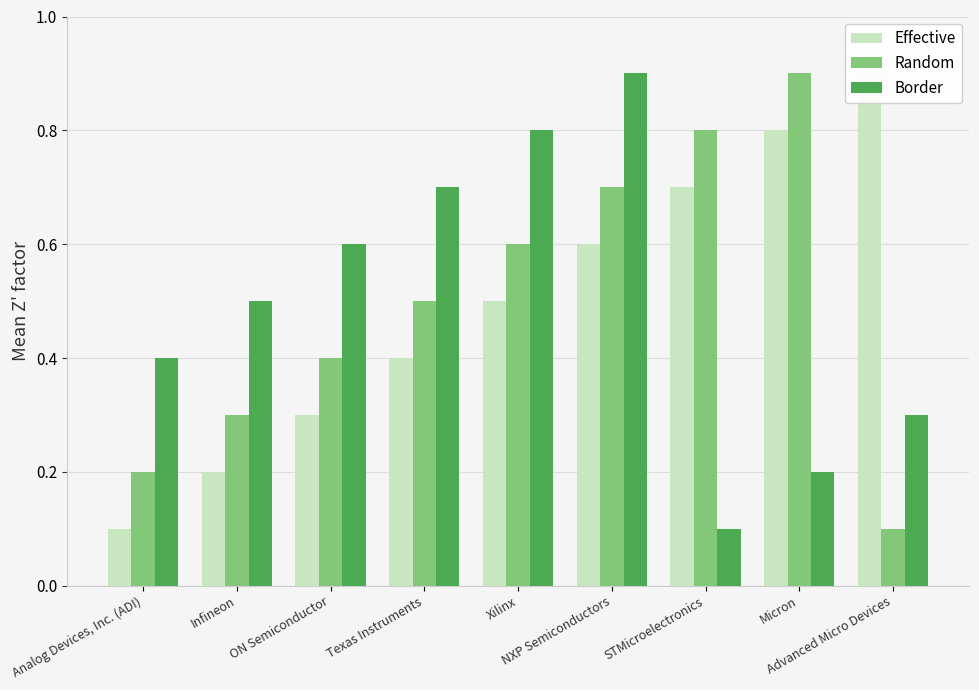

How many bars are there in each group?

3